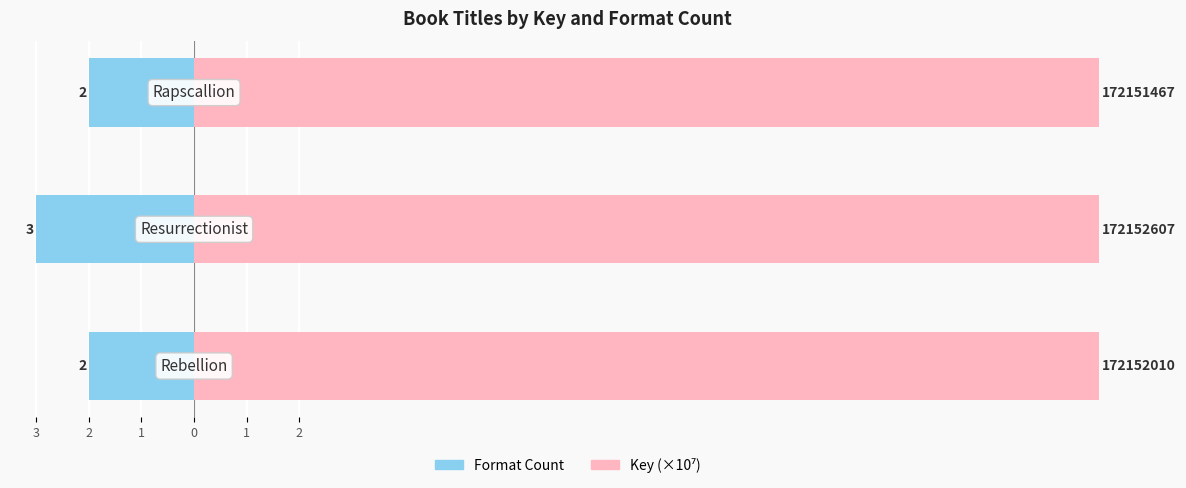

What is the sum of all Format Count values?

-7.0